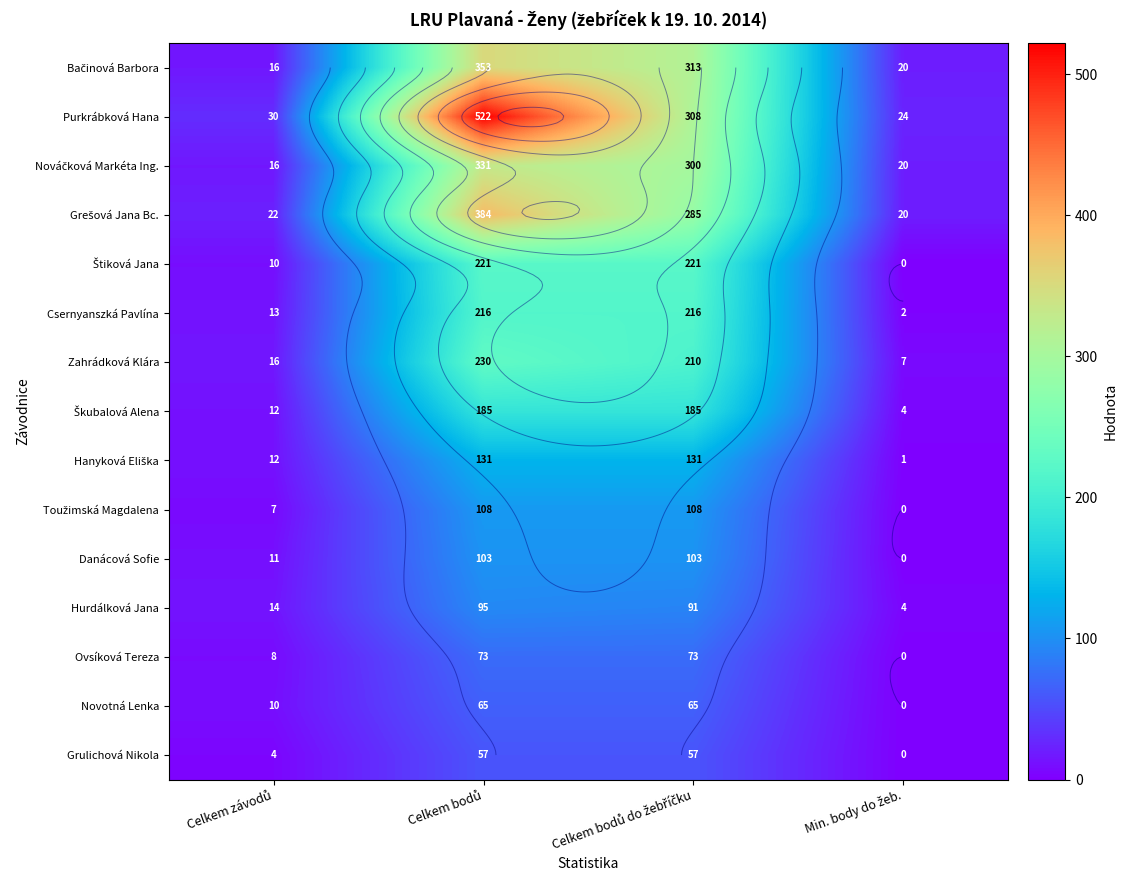

The Ovsíková Tereza series shows 43 at Celkem bodů do žebříčku. True or false?

False